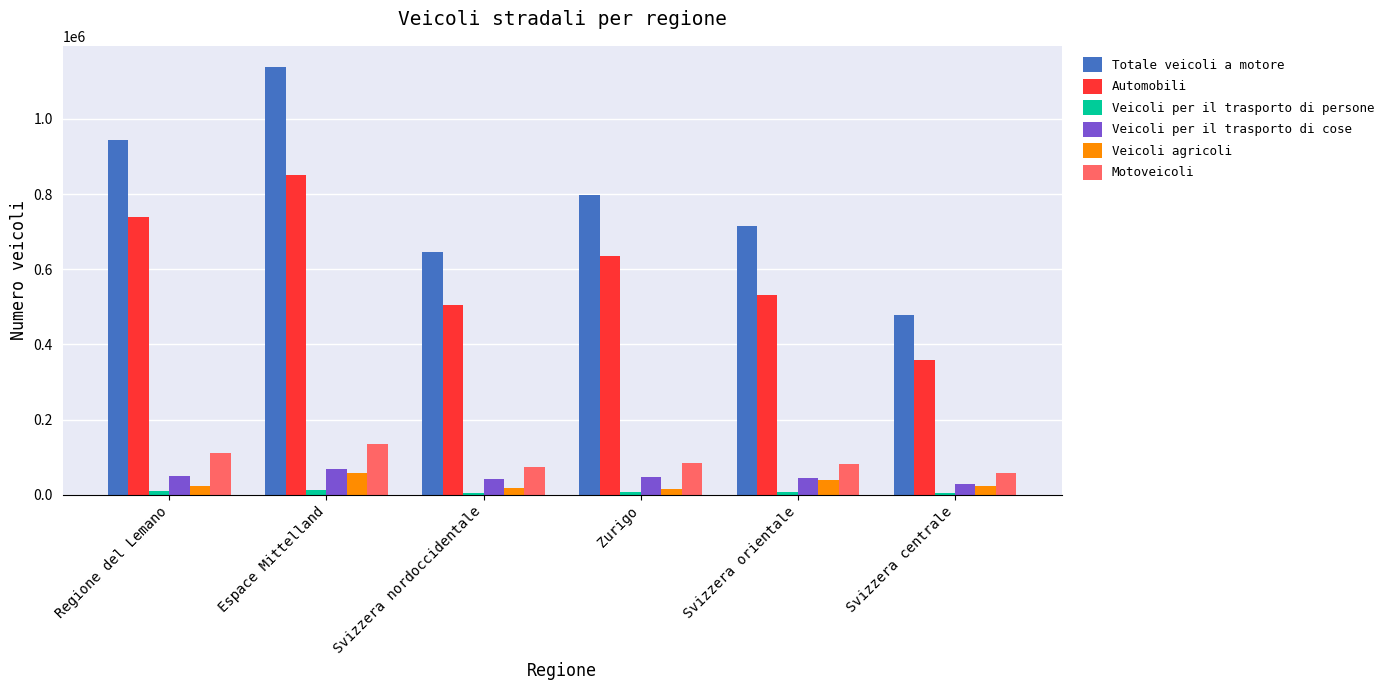

List the labels in order of Automobili value, smallest first.

Svizzera centrale, Svizzera nordoccidentale, Svizzera orientale, Zurigo, Regione del Lemano, Espace Mittelland